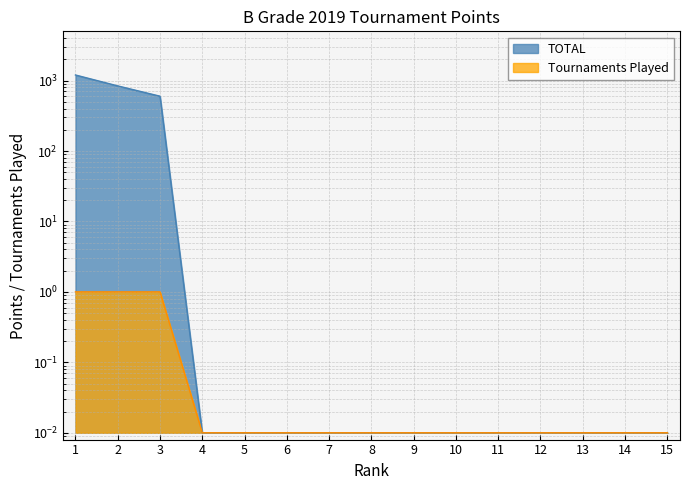

Reading left to right, list all the values displayed in this chart.

TOTAL: 1200.0	840.0	600.0	0.0	0.0	0.0	0.0	0.0	0.0	0.0	0.0	0.0	0.0	0.0	0.0
Tournaments Played: 1.0	1.0	1.0	0.0	0.0	0.0	0.0	0.0	0.0	0.0	0.0	0.0	0.0	0.0	0.0